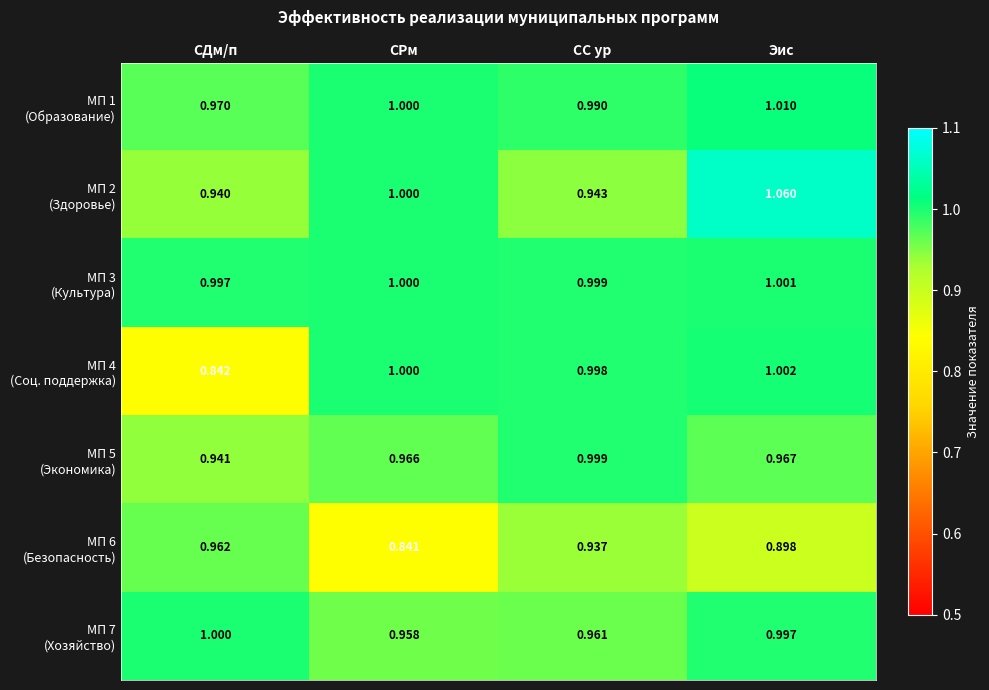

Which has a higher value, СДм/п or Эис?

Эис